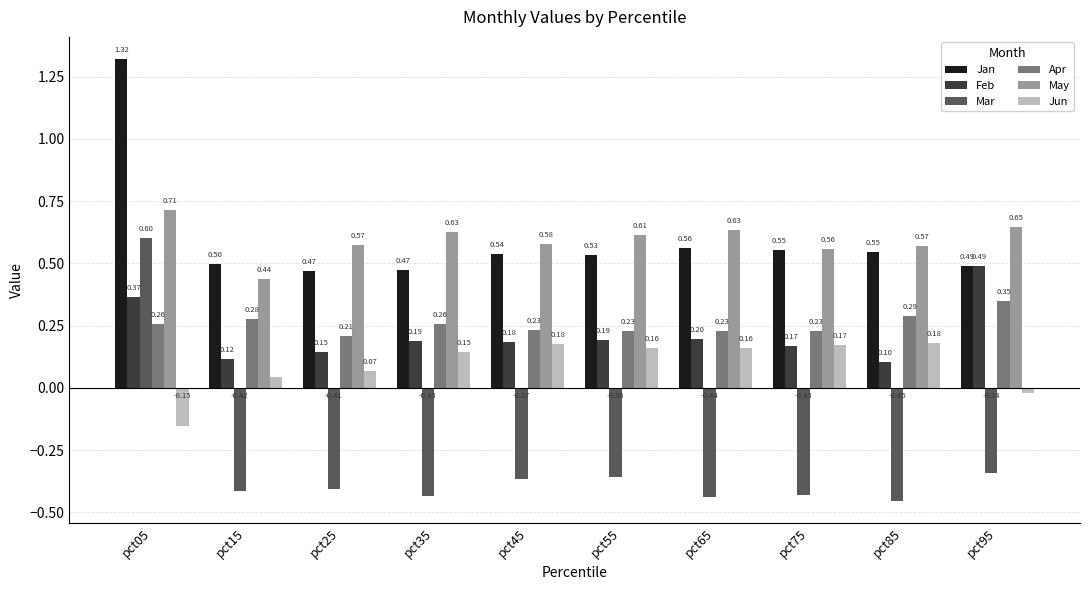

Which series changed the most between pct85 and pct95?

Feb